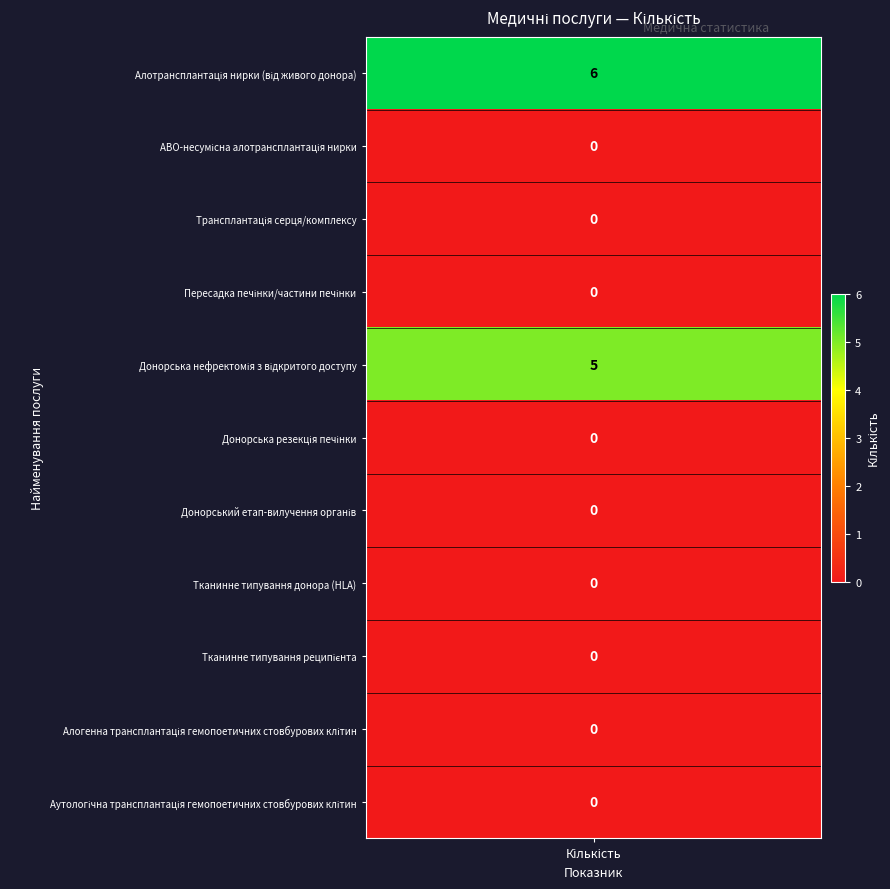

Reading left to right, list all the values displayed in this chart.

counts=6	1=0	2=0	3=0	4=5	5=0	6=0	7=0	8=0	9=0	10=0